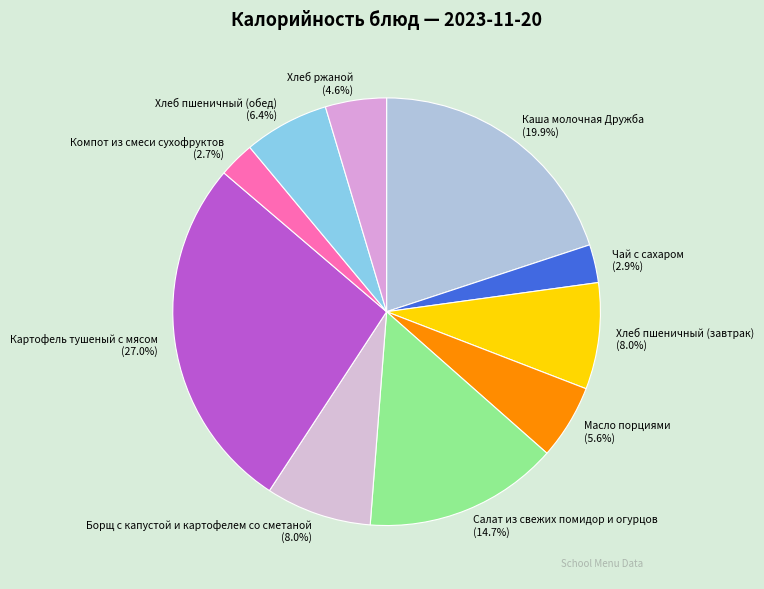

What percentage is the Хлеб пшеничный (завтрак) slice, to the nearest percent?

8%